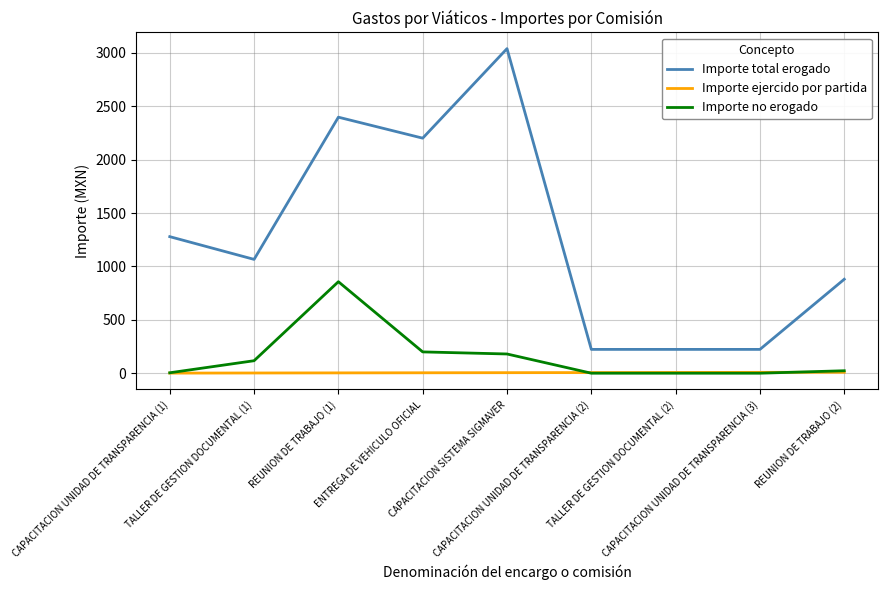

Read the Importe total erogado value at TALLER DE GESTION DOCUMENTAL (2).

223.0